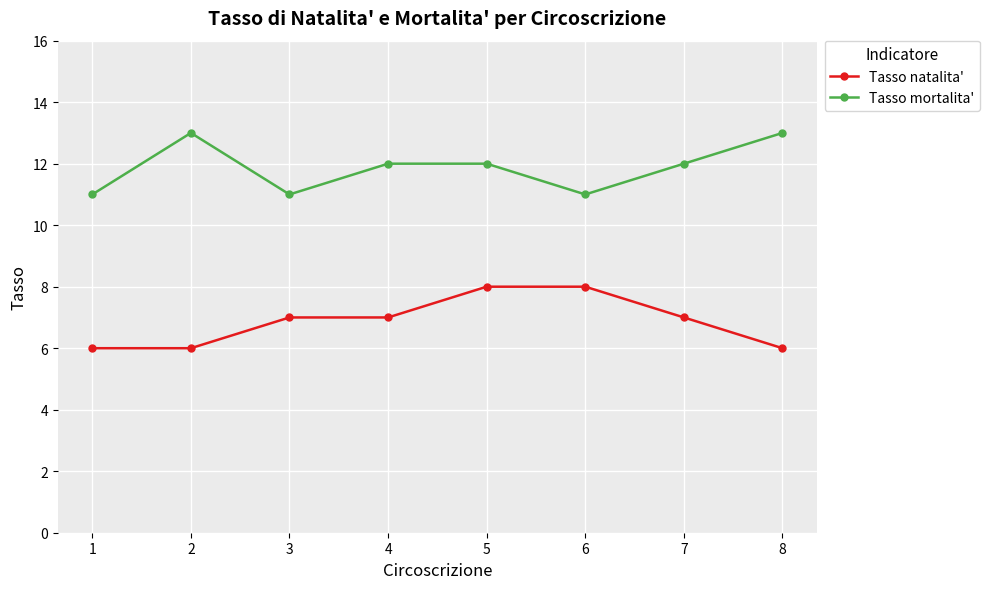

Where does the Tasso mortalita' series first go above 12?

2